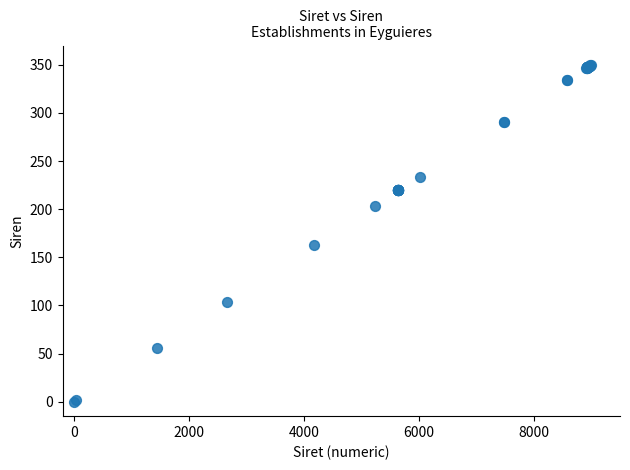

What Y value in the scatter plot is closest to 175?

162.3